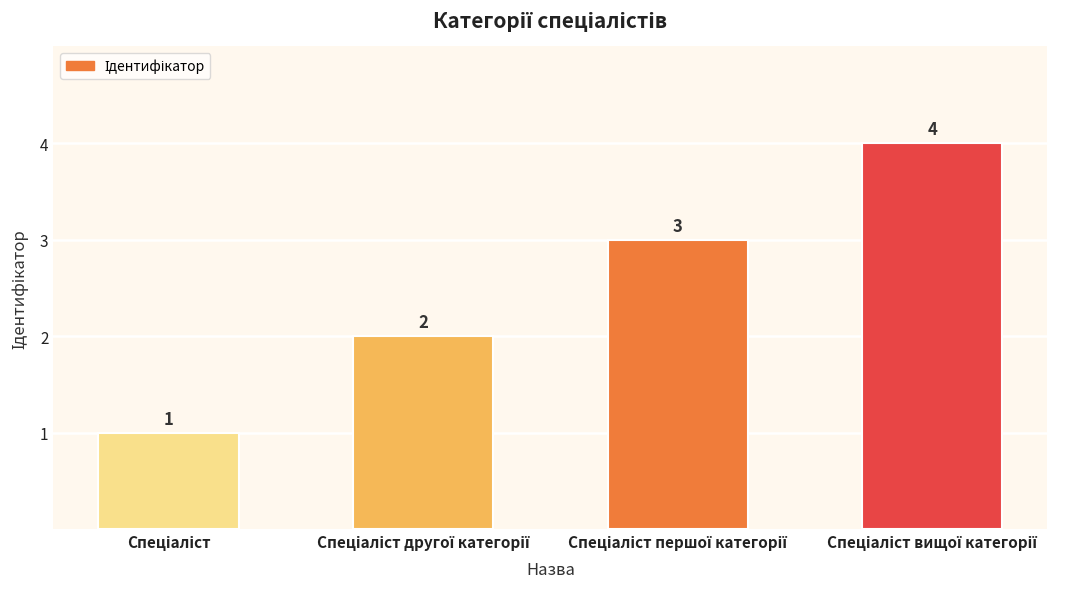

Count the values in the range 2 to 4.

3